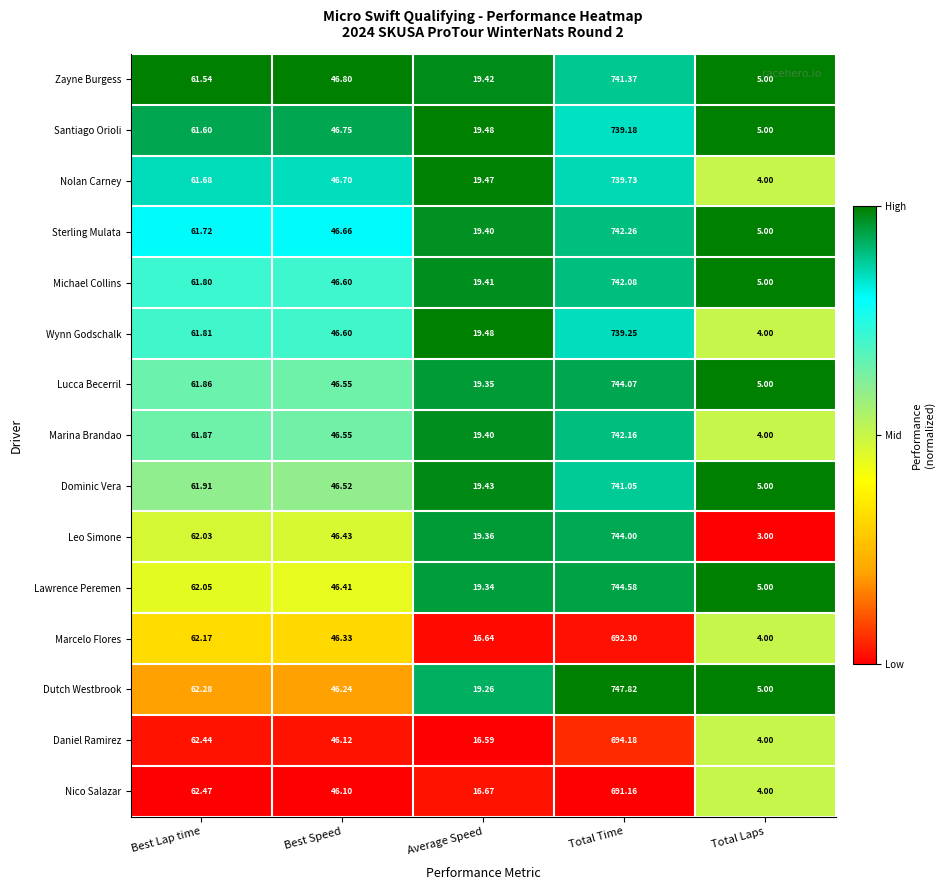

At which label is Lawrence Peremen closest to 374?

Best Lap time